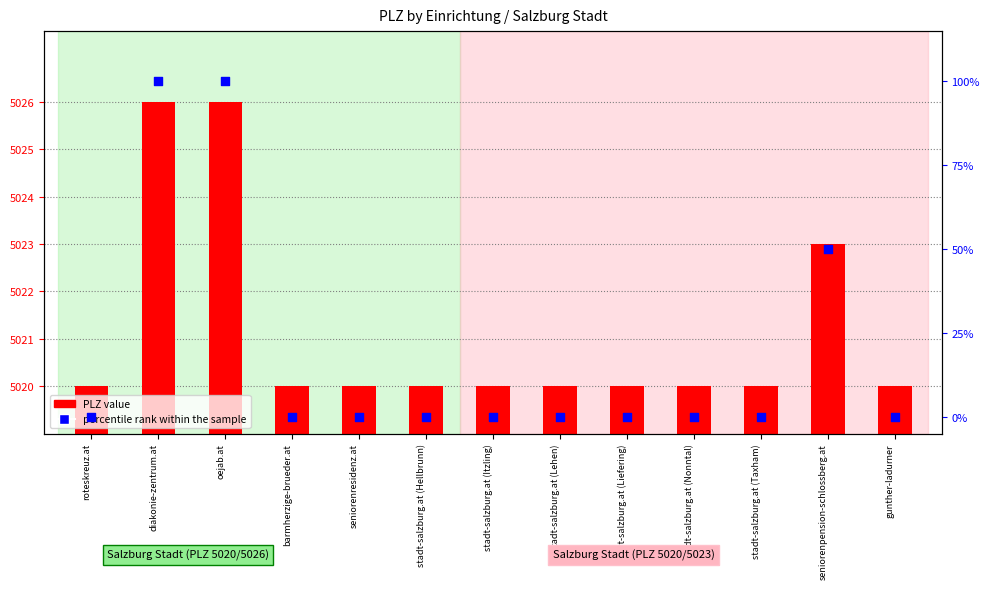

What is the total value across all series at oejab.at?

5126